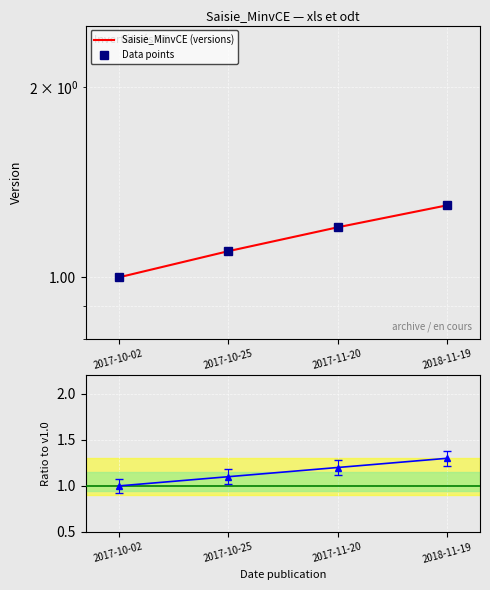

What is the label of the 3rd point from the left?

2017-11-20